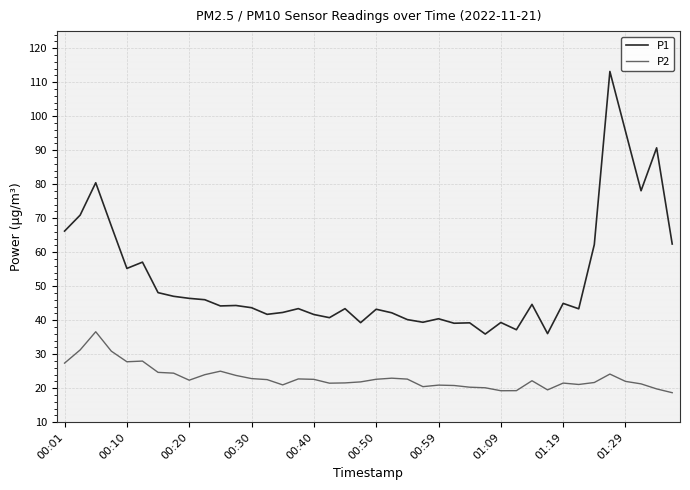

True or false: P2 and P1 cross at least once.

False